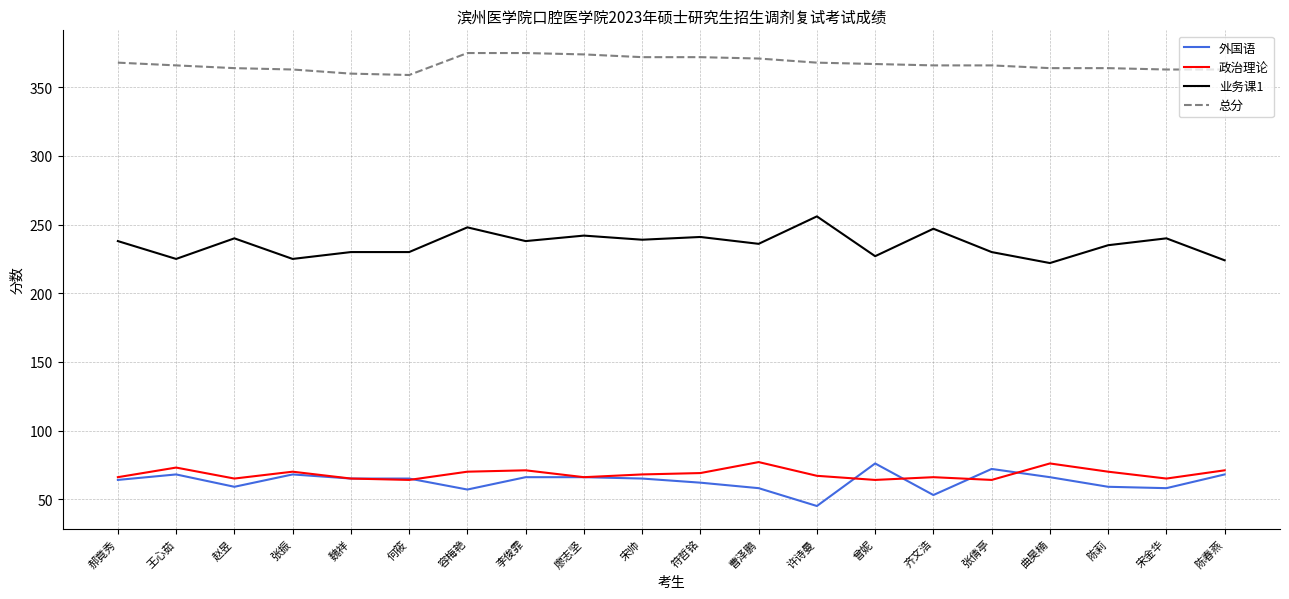

What is the difference between the highest and lowest values at 许诗曼?

323